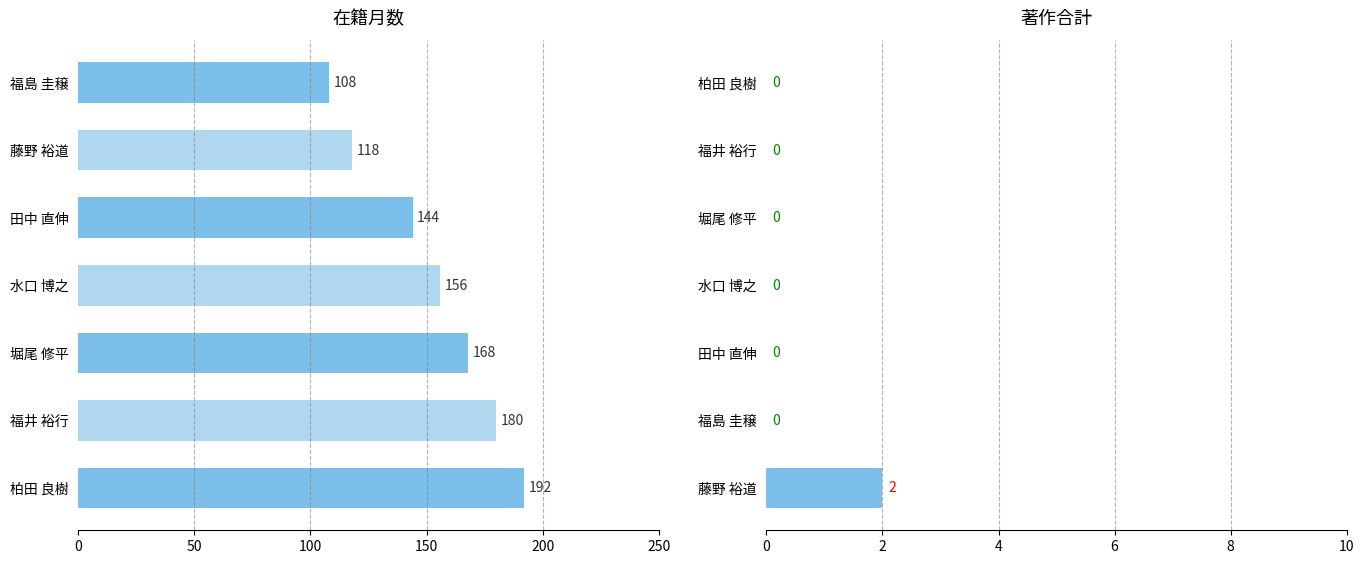

Reading left to right, extract all data points from this chart.

在籍月数: 192	180	168	156	144	118	108
著作合計: 2	0	0	0	0	0	0